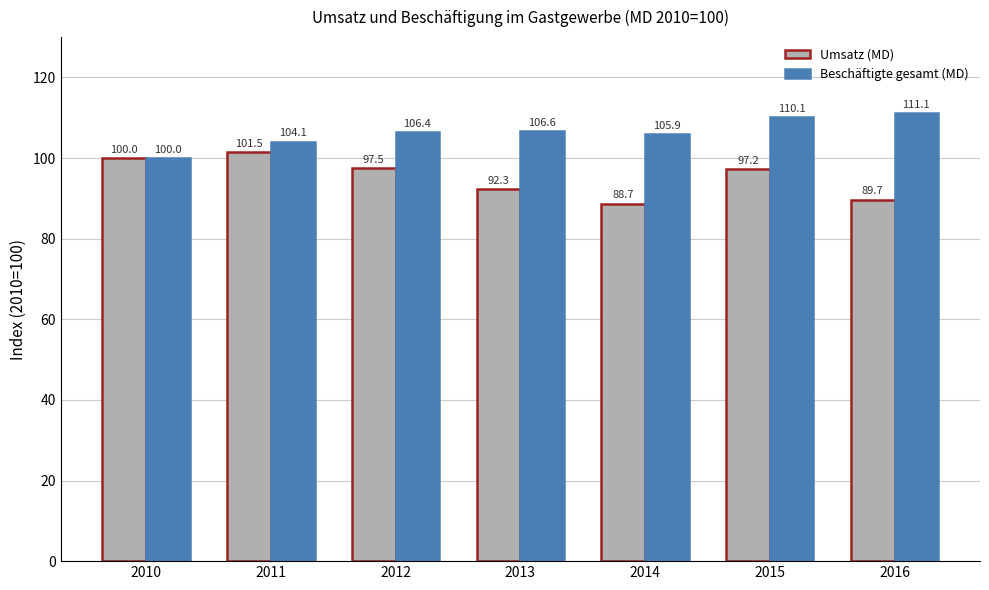

How many bars are there in total?

14